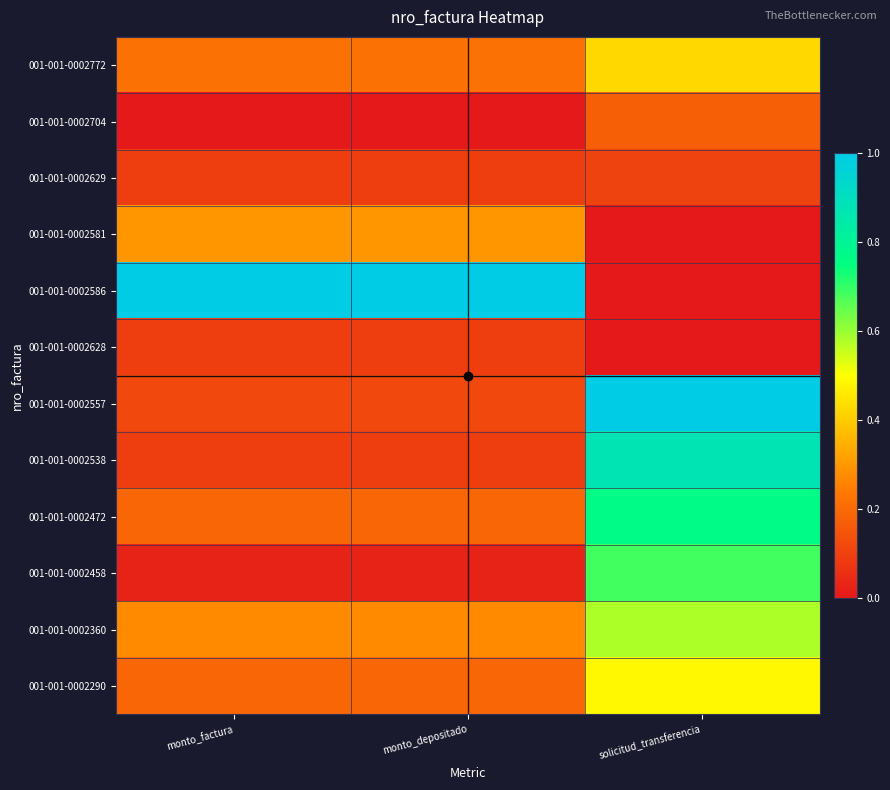

Reading left to right, list all the values displayed in this chart.

001-001-0002772: monto_factura=0.2	monto_depositado=0.2	solicitud_transferencia=0.4
001-001-0002704: monto_factura=0.0	monto_depositado=0.0	solicitud_transferencia=0.2
001-001-0002629: monto_factura=0.1	monto_depositado=0.1	solicitud_transferencia=0.1
001-001-0002581: monto_factura=0.3	monto_depositado=0.3	solicitud_transferencia=0.0
001-001-0002586: monto_factura=1.0	monto_depositado=1.0	solicitud_transferencia=0.0
001-001-0002628: monto_factura=0.1	monto_depositado=0.1	solicitud_transferencia=0.0
001-001-0002557: monto_factura=0.1	monto_depositado=0.1	solicitud_transferencia=1.0
001-001-0002538: monto_factura=0.1	monto_depositado=0.1	solicitud_transferencia=0.9
001-001-0002472: monto_factura=0.2	monto_depositado=0.2	solicitud_transferencia=0.8
001-001-0002458: monto_factura=0.0	monto_depositado=0.0	solicitud_transferencia=0.7
001-001-0002360: monto_factura=0.3	monto_depositado=0.3	solicitud_transferencia=0.6
001-001-0002290: monto_factura=0.2	monto_depositado=0.2	solicitud_transferencia=0.5